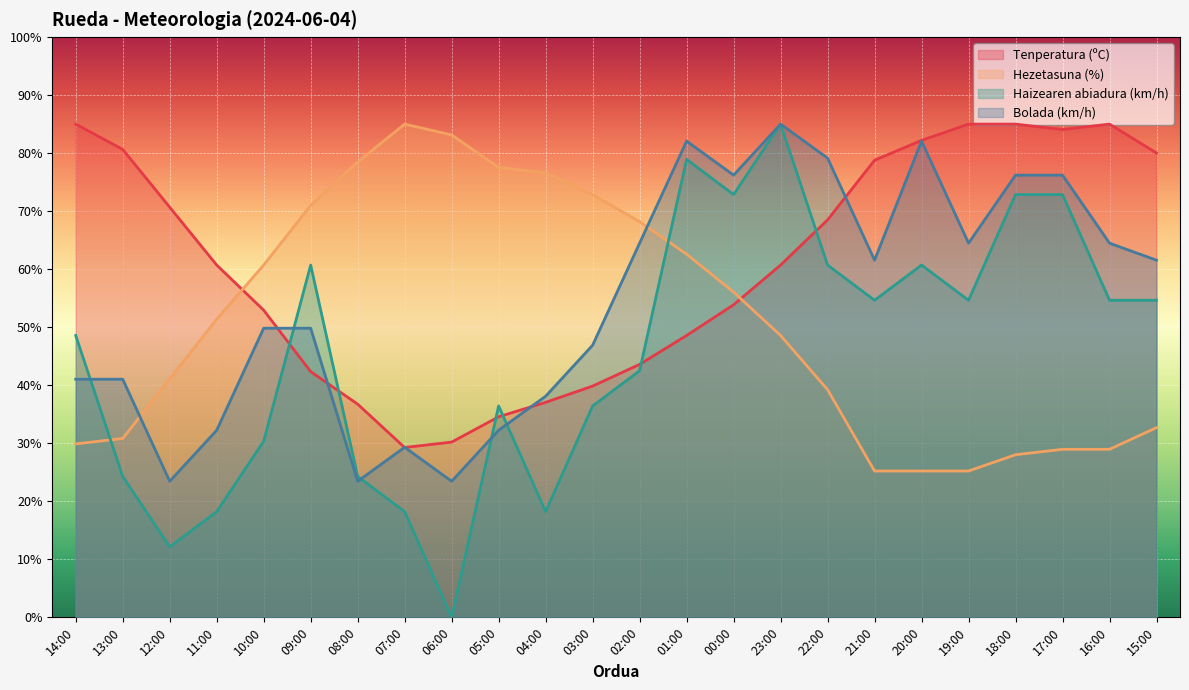

Where is Bolada (km/h) nearest to the value 54?

10:00